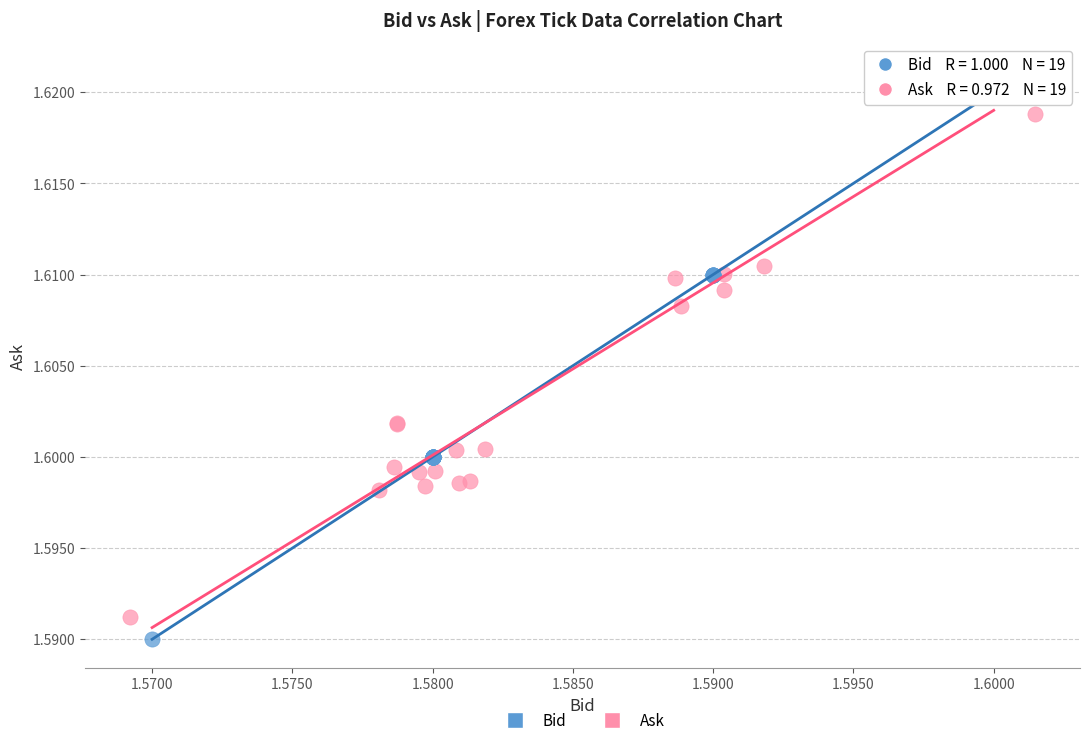

Which series has the widest spread of Y values?

Bid